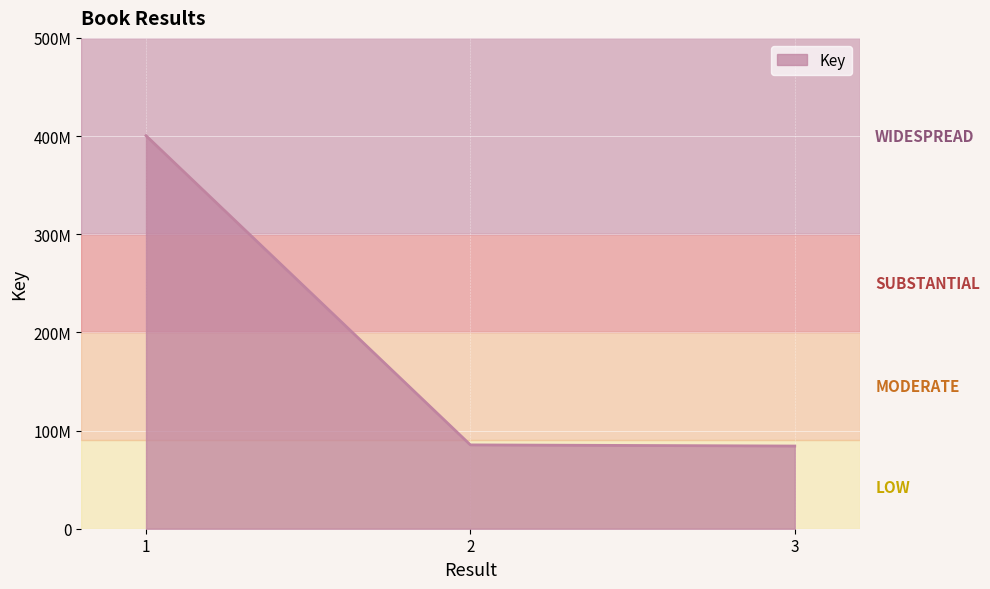

Does the chart have visible grid lines?

Yes